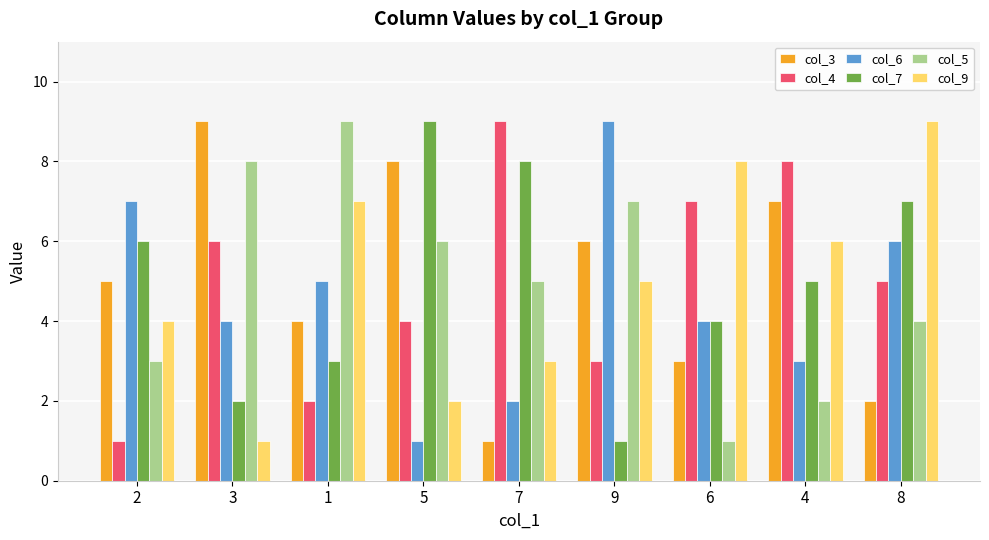

What are all the series names shown in the legend?

col_3, col_4, col_6, col_7, col_5, col_9